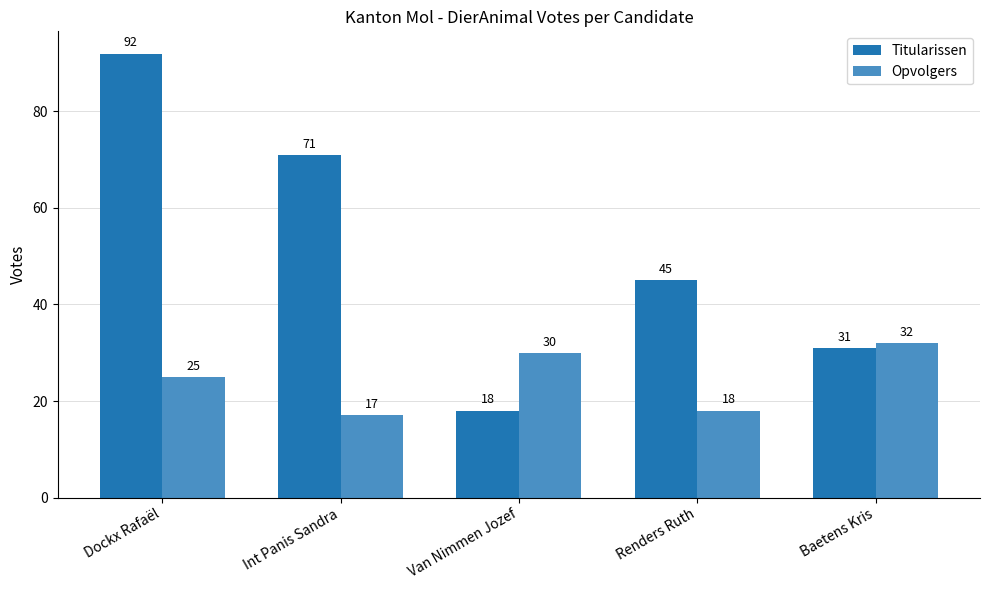

Which series has the widest spread of values?

Titularissen